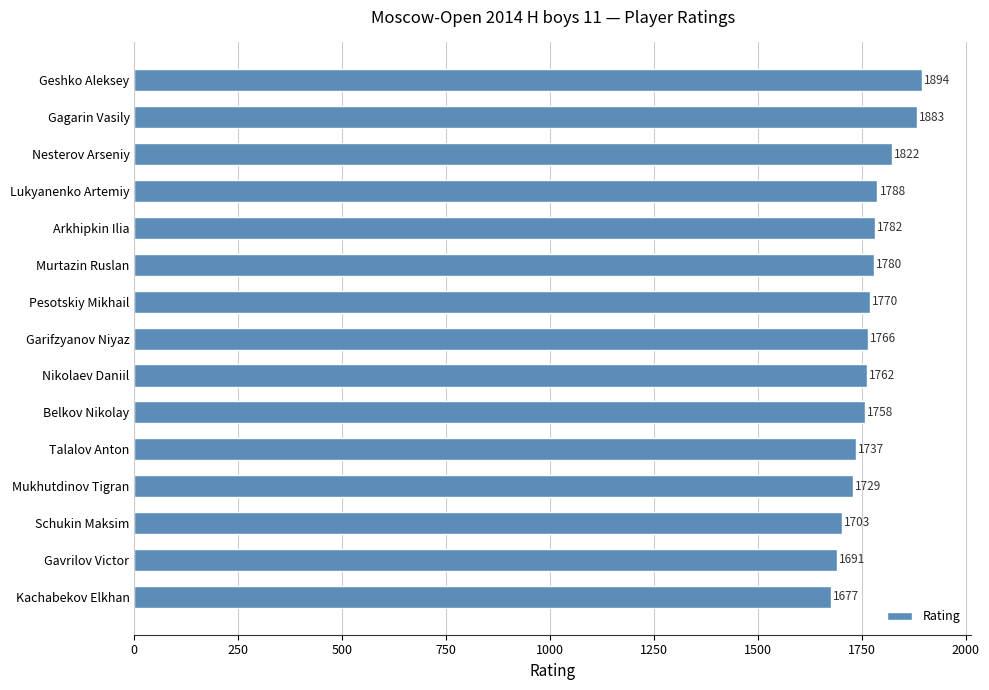

The chart shows a value of 2652 at Geshko Aleksey. True or false?

False